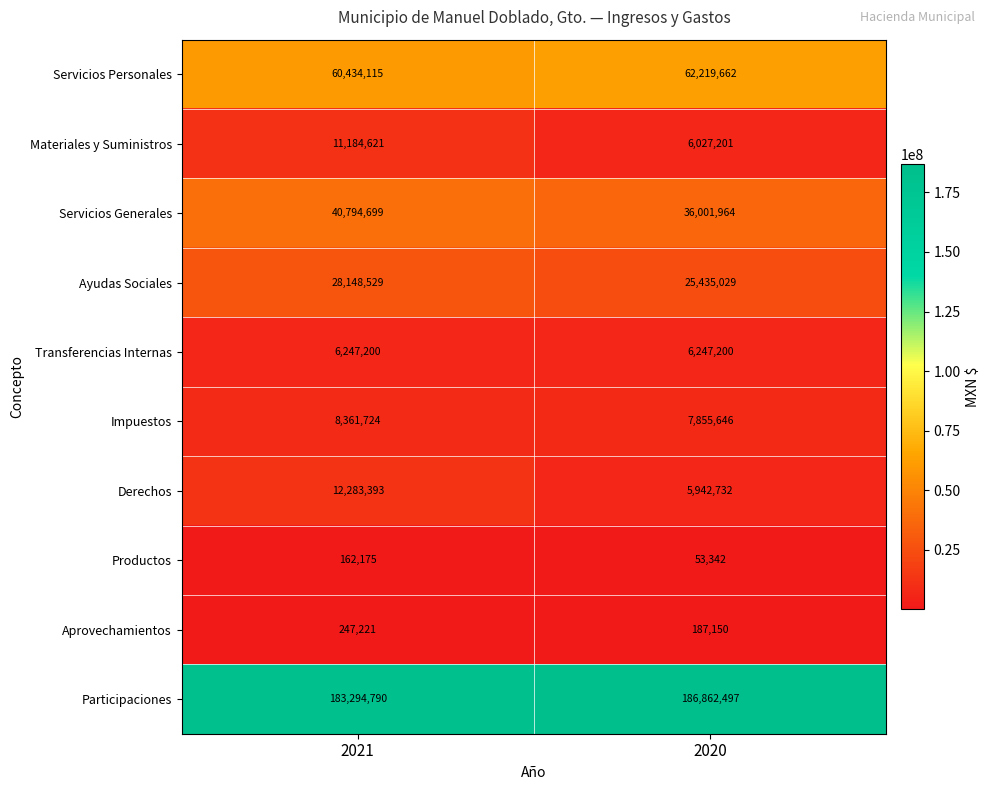

Which series has the largest total across all categories?

Participaciones